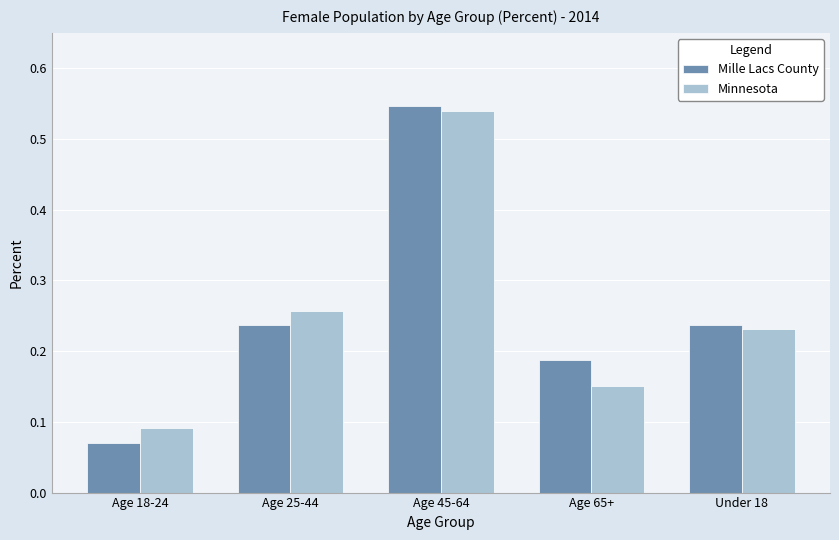

Which category has the lowest value in the Mille Lacs County series?

Age 18-24